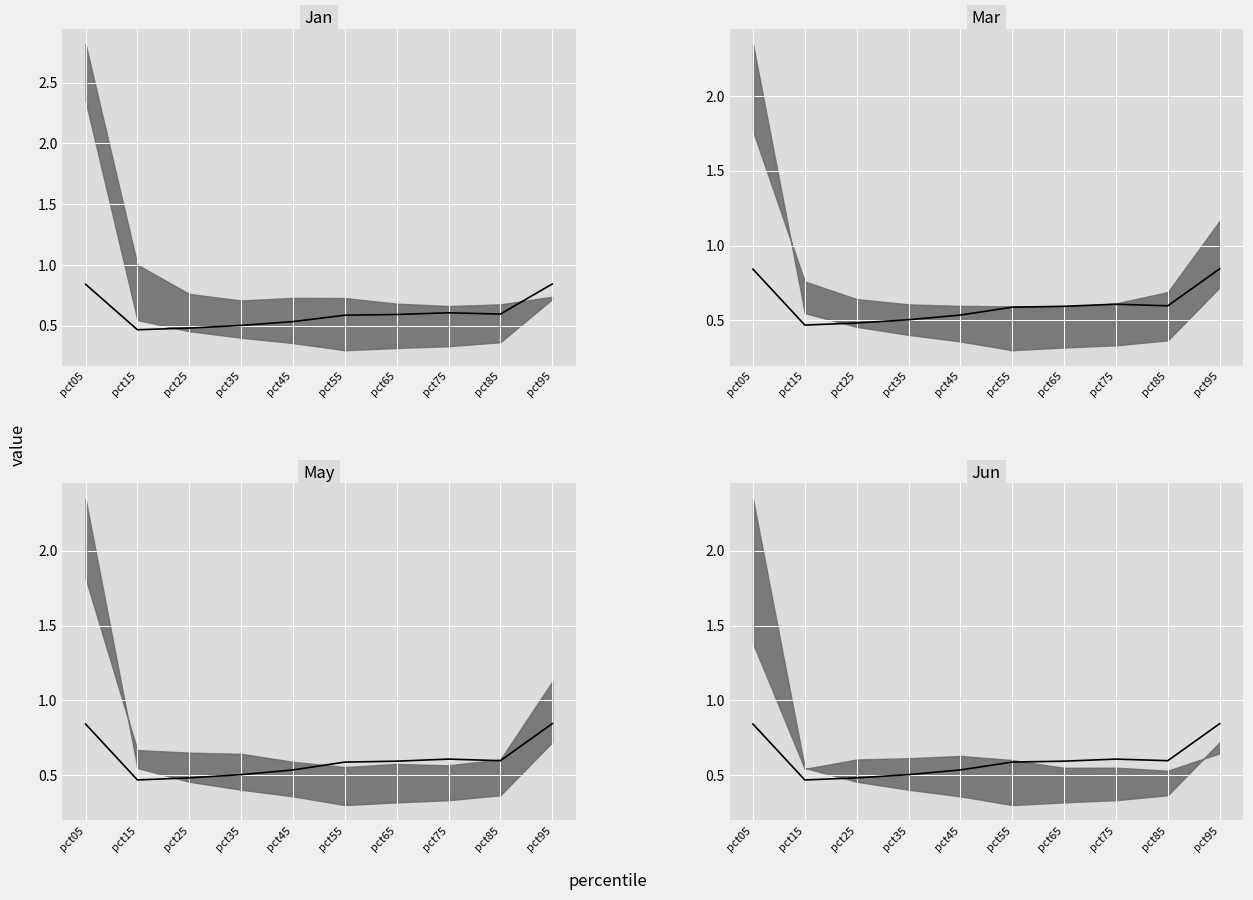

List the labels in order of value, largest first.

pct95, pct05, pct75, pct85, pct65, pct55, pct45, pct35, pct25, pct15